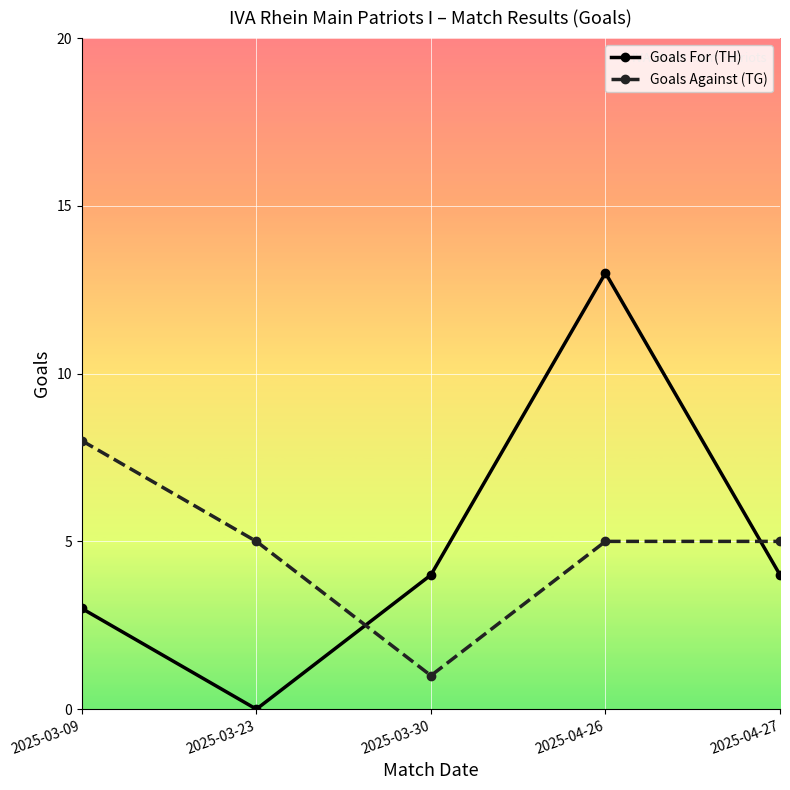

How many values in Goals For (TH) are above zero?

4